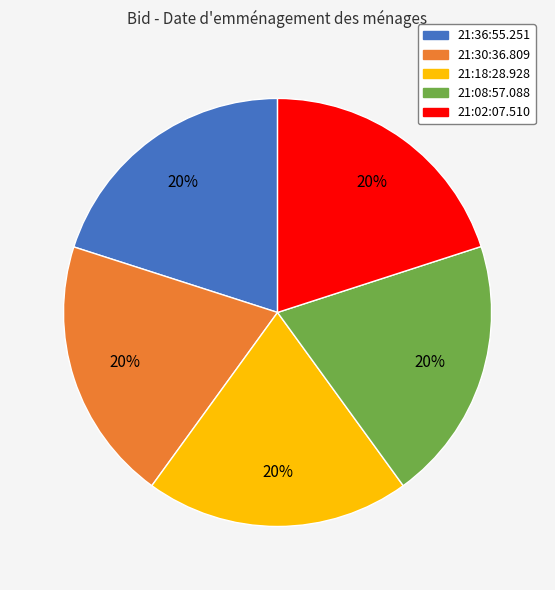

What is the ratio of the value at 21:36:55.251 to the value at 21:30:36.809?

1.0